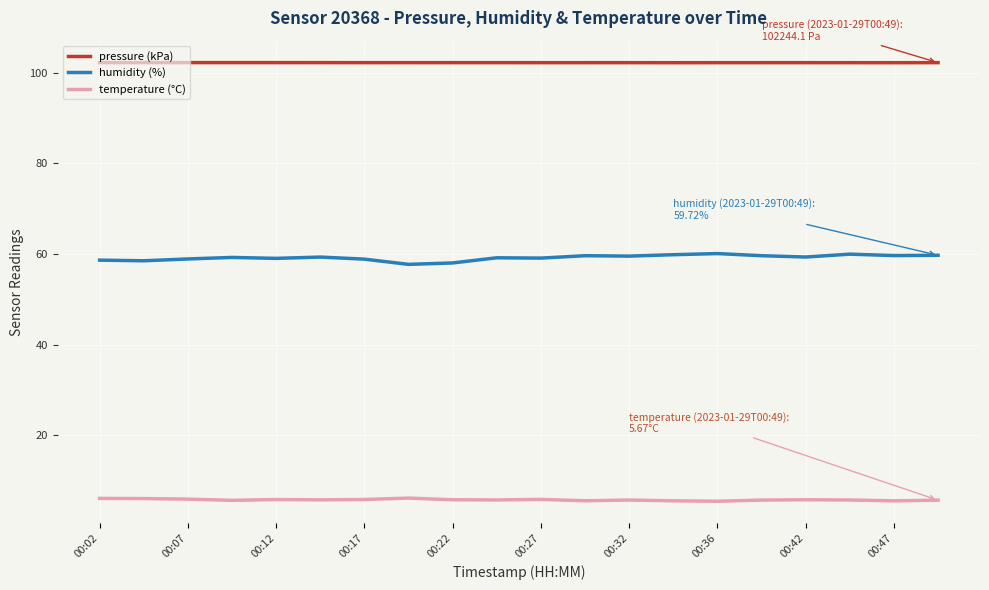

How many lines are shown in the chart?

3